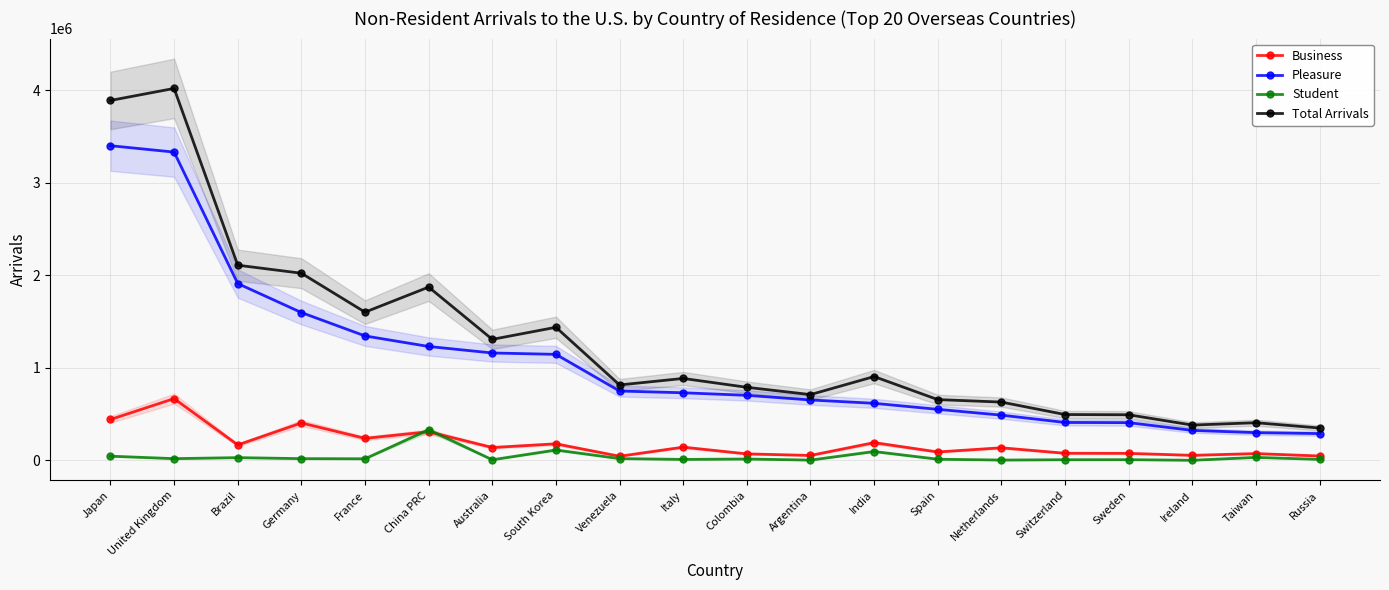

At Germany, list the series in order from smallest to largest.

Student, Business, Pleasure, Total Arrivals